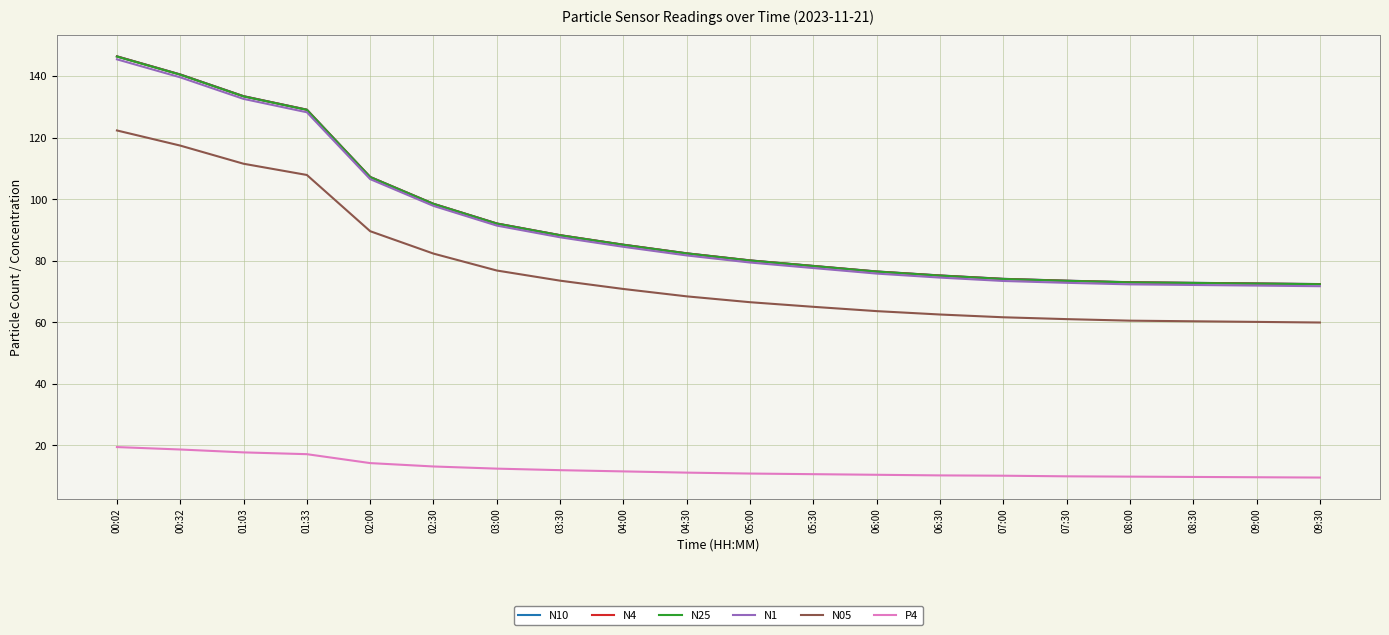

The P4 series shows 10.2 at 06:30. True or false?

True